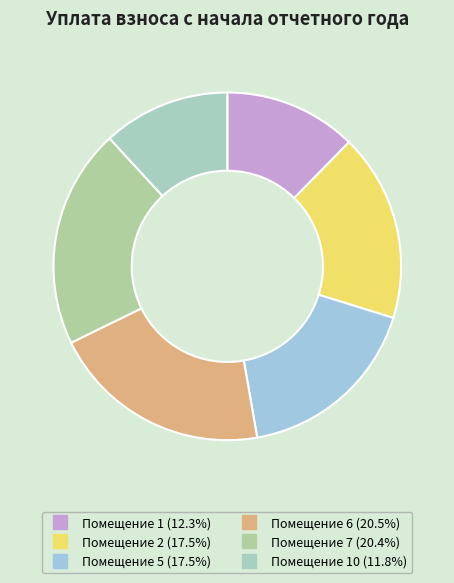

Count the number of slices in the pie.

6